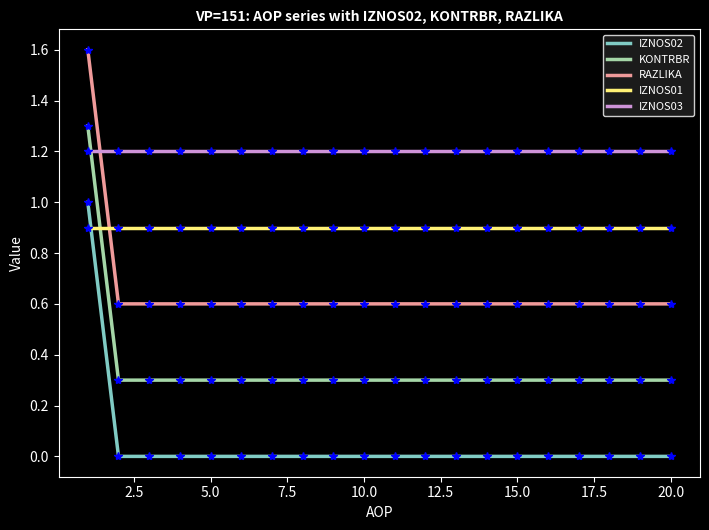

Which series ends up on top after the final intersection of IZNOS02 and IZNOS01?

IZNOS01